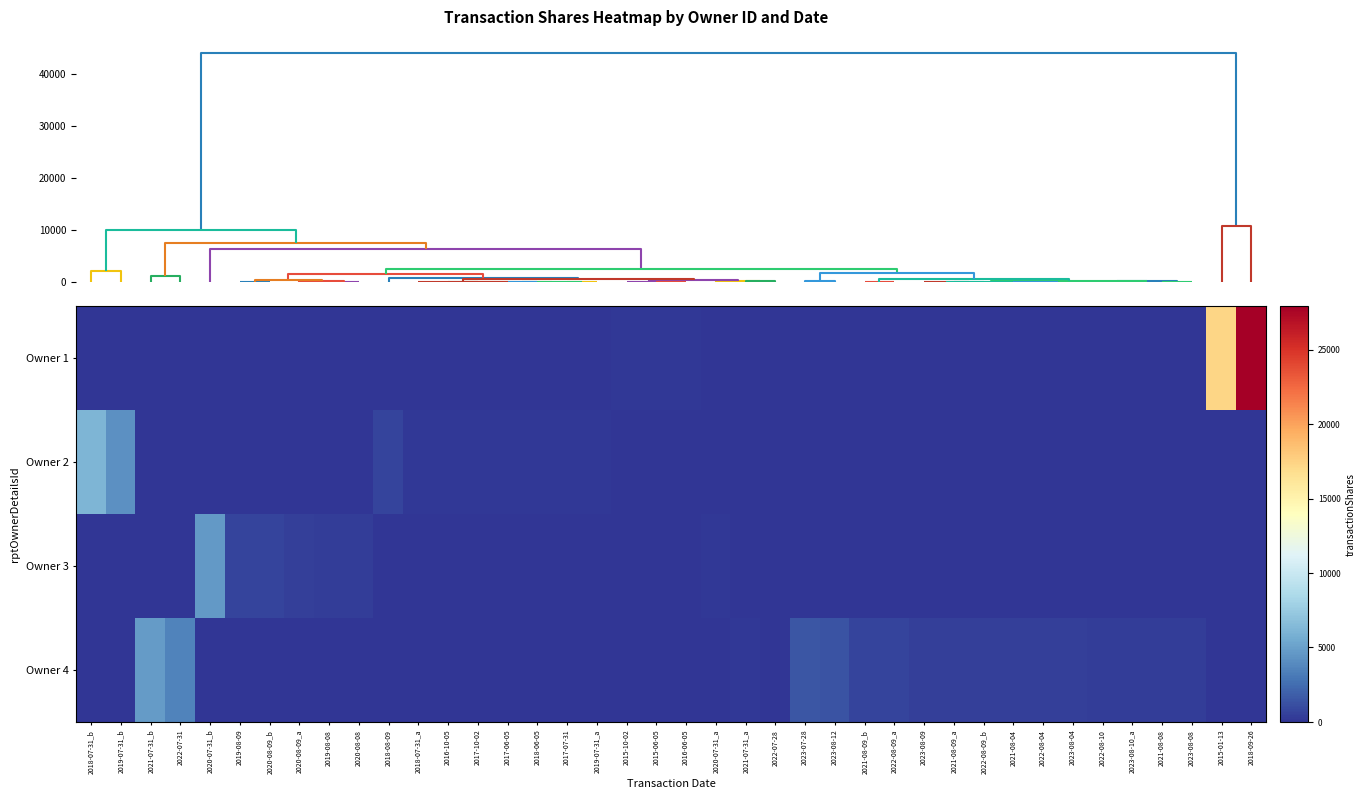

What is the spread (max minus min) of values at 2021-08-09_a?

502